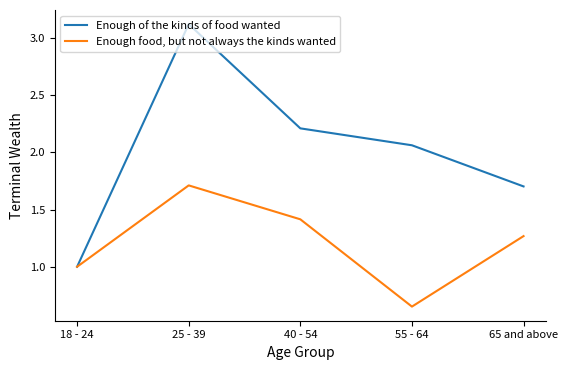

At 55 - 64, list the series in order from largest to smallest.

Enough of the kinds of food wanted, Enough food, but not always the kinds wanted